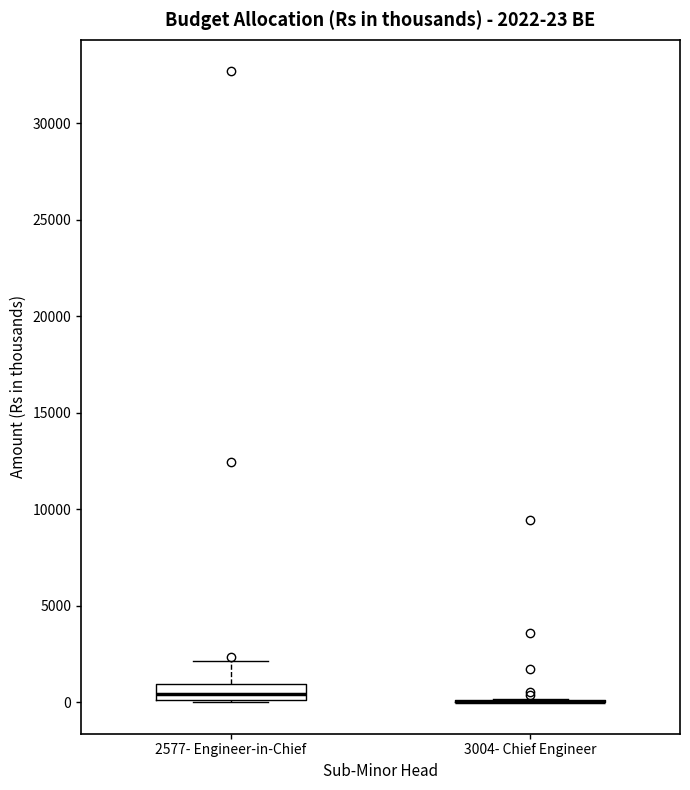

Comparing the boxes themselves (not the whiskers), which one is the tallest?

2577- Engineer-in-Chief